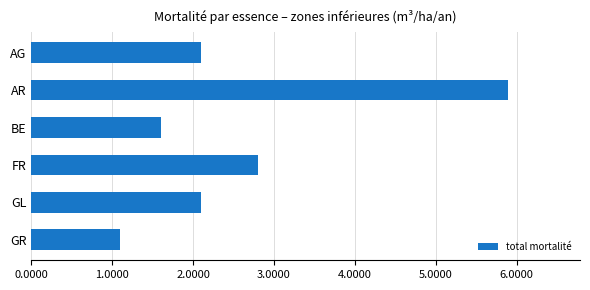

What is the greatest value displayed?

5.9